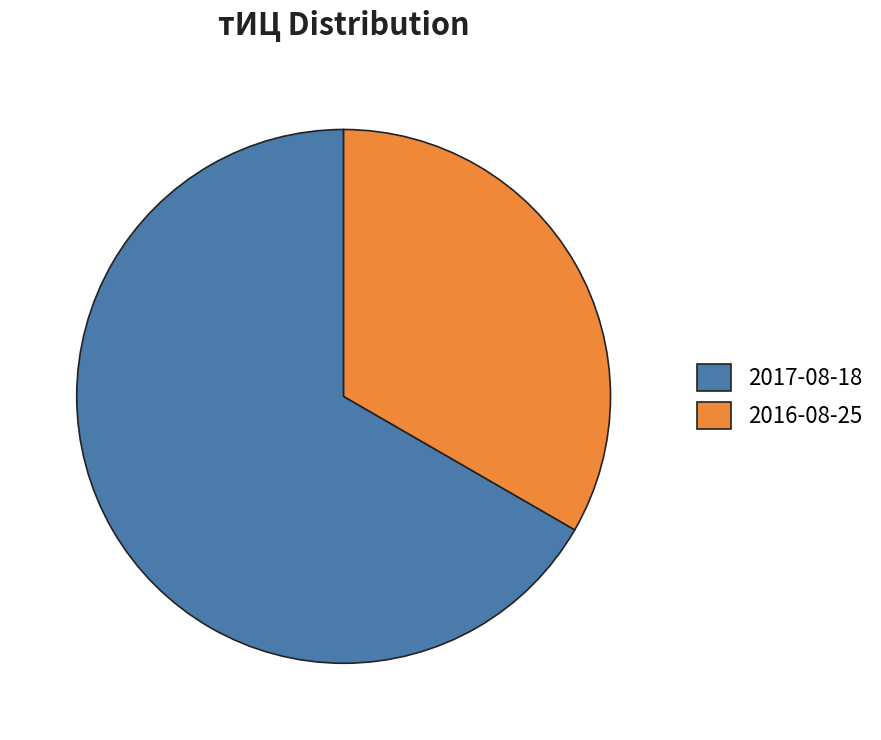

What is the smallest slice in the pie chart?

2016-08-25